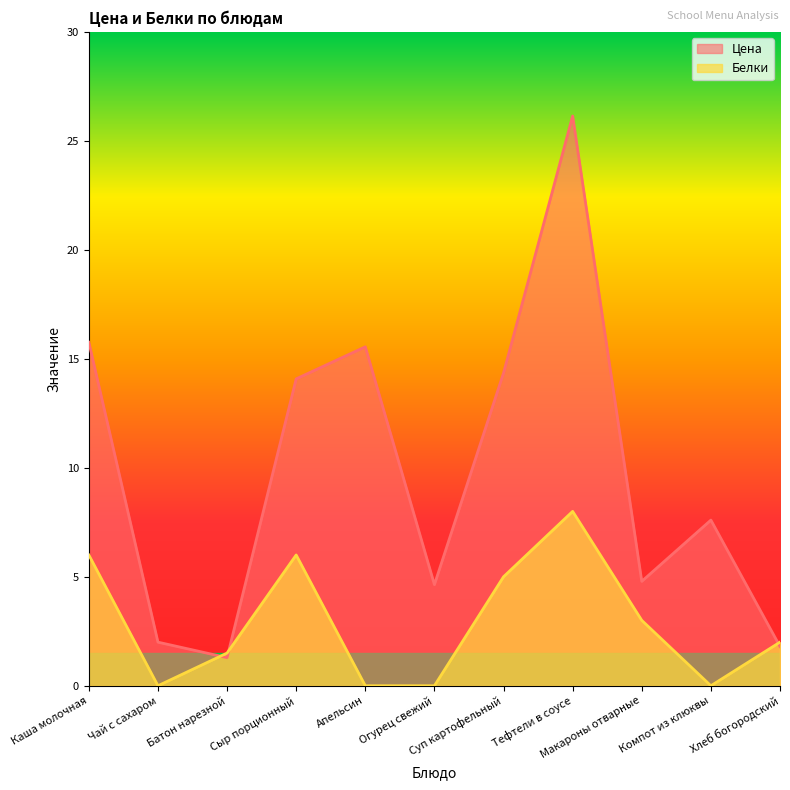

How many categories are shown in the chart?

11